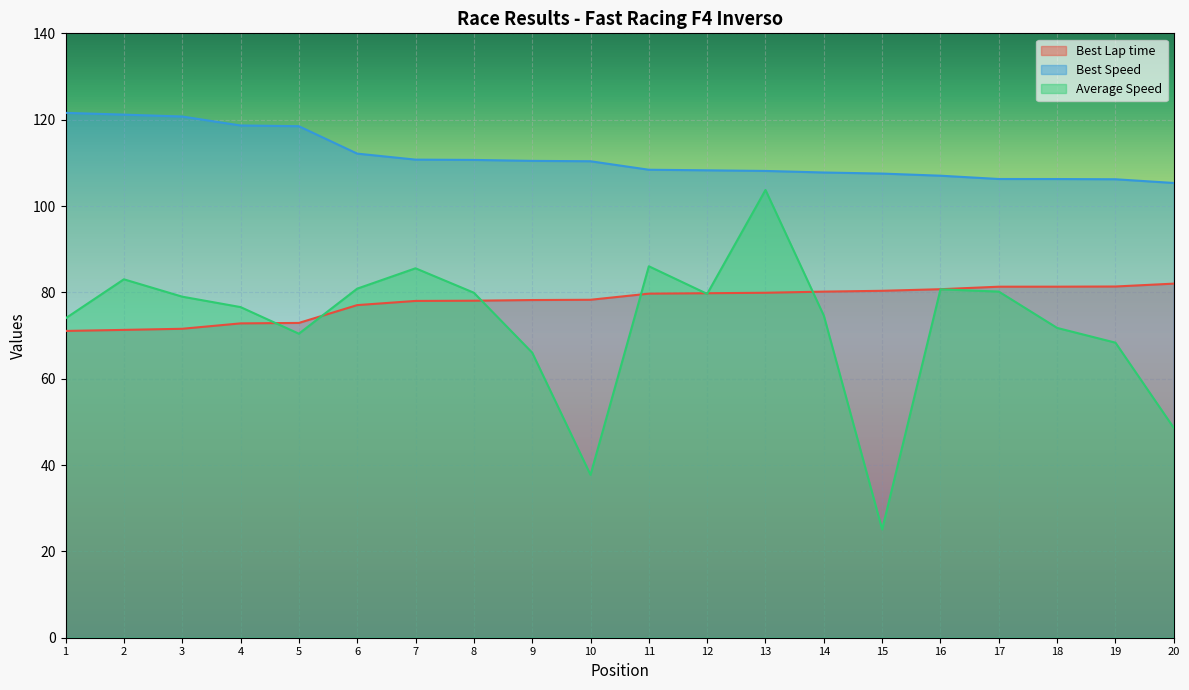

What is the average value of the Best Speed series?

111.3